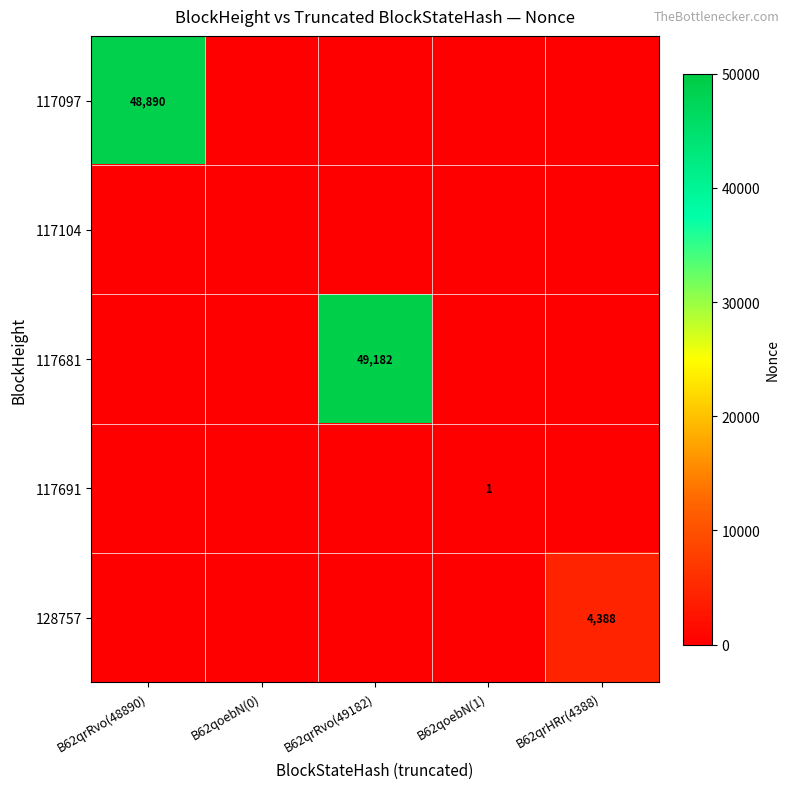

The 128757 series shows 2263 at B62qrHRr(4388). True or false?

False